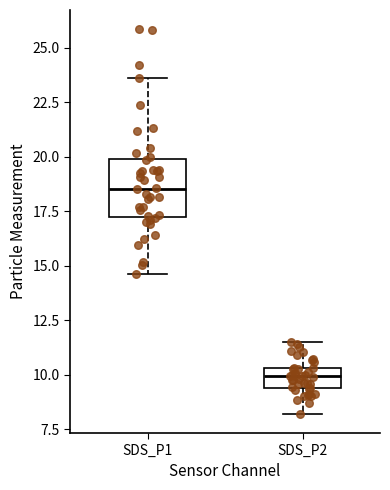

Comparing the boxes themselves (not the whiskers), which one is the tallest?

SDS_P1